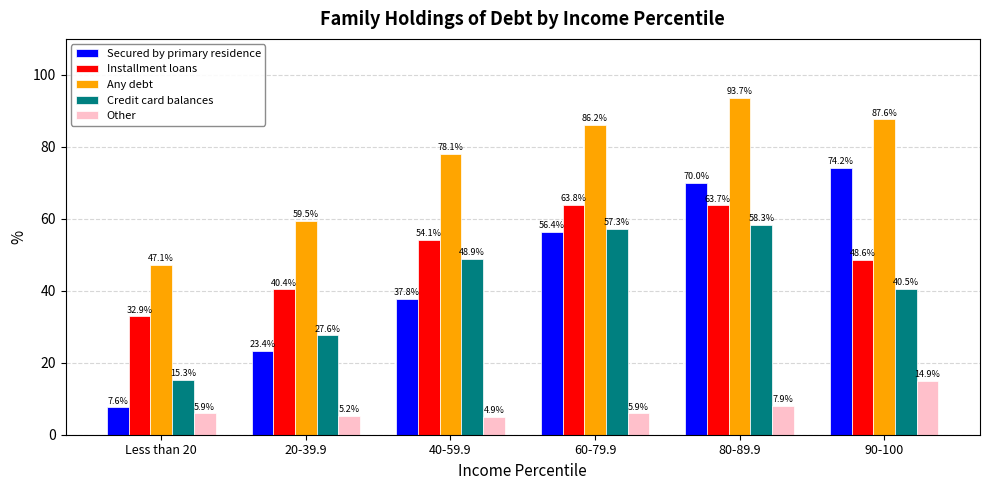

At which category does the chart reach its peak across all series?

80-89.9